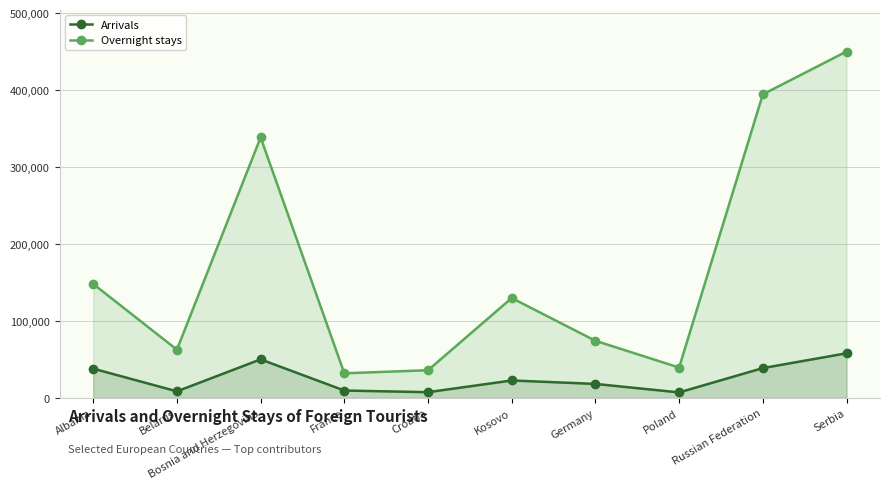

True or false: Overnight stays has more than 0 interior local peaks.

True